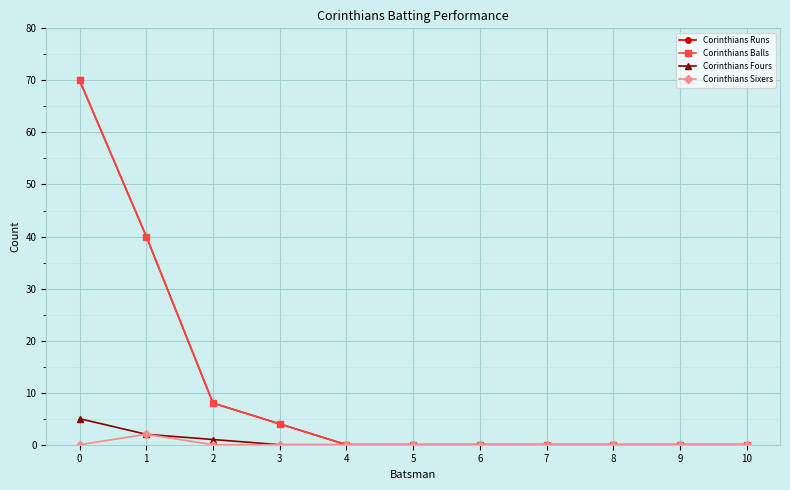

At which label does Corinthians Sixers reach its peak?

1